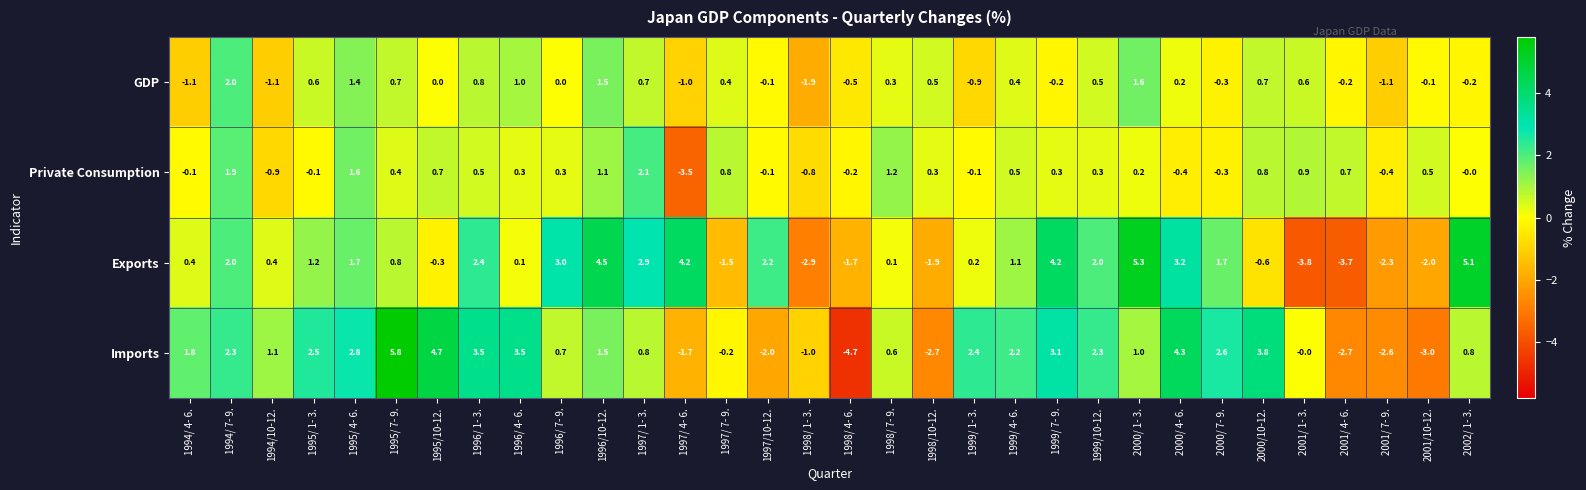

Is it true that Private Consumption equals 0.2 at 2000/ 1- 3.?

True